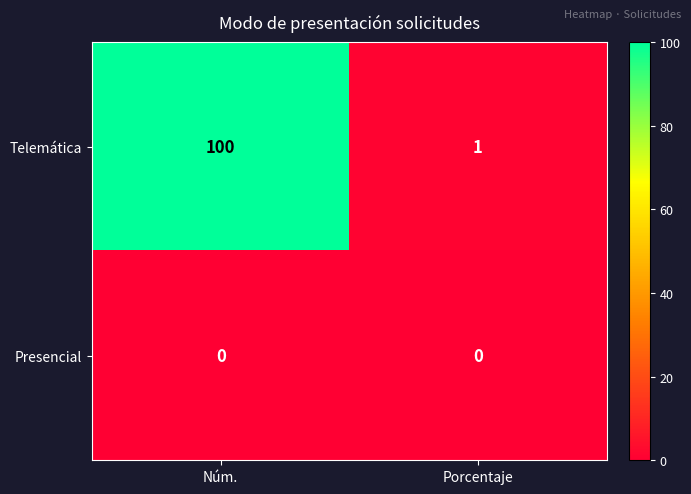

What is the total value across all series at Núm.?

100